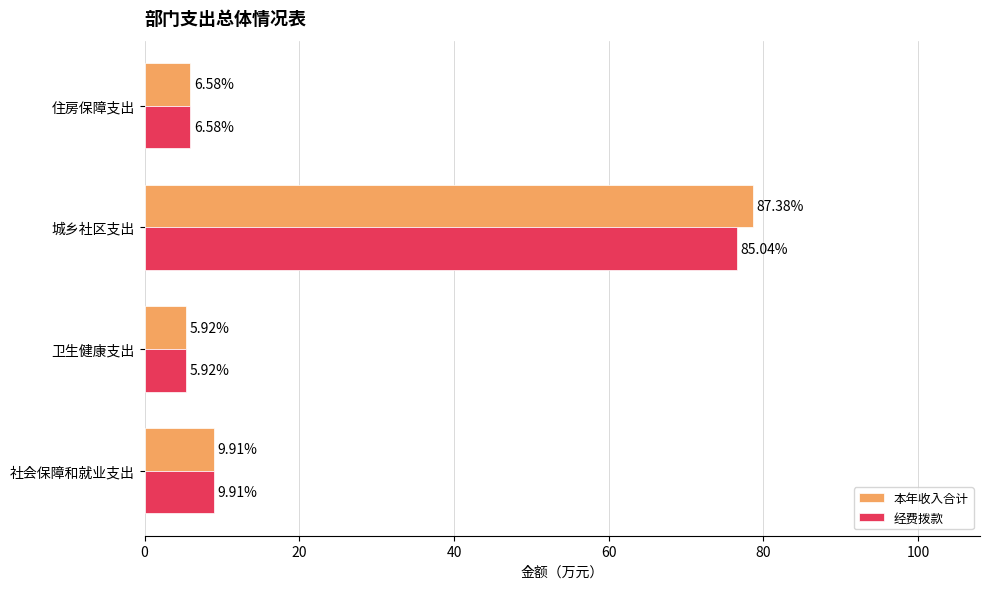

Which series has the largest range (max minus min)?

本年收入合计